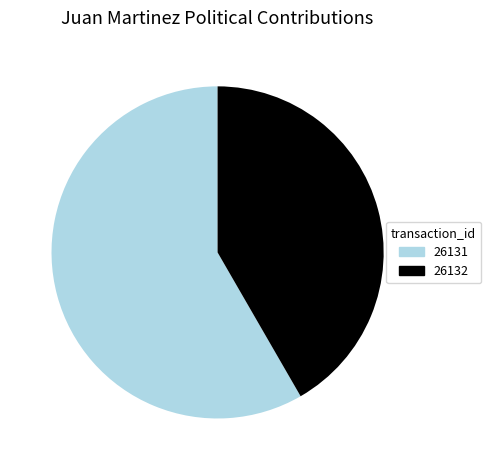

What is the majority slice?

26131